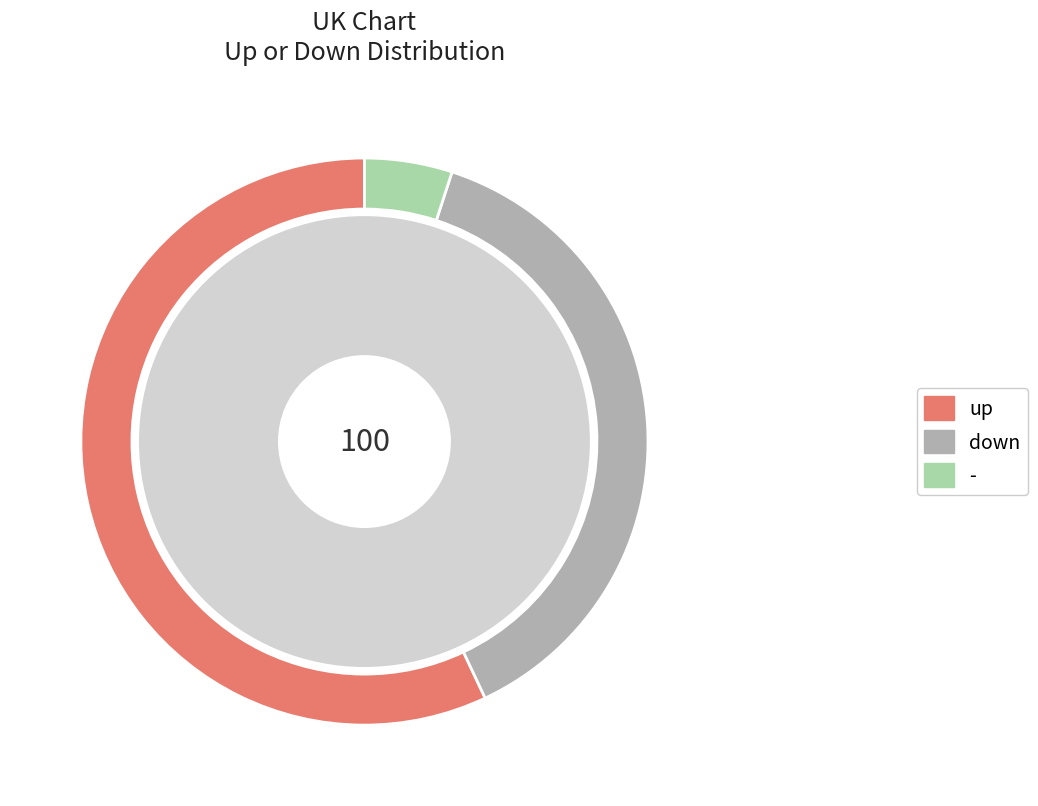

Rank the categories by value from lowest to highest.

-, down, up